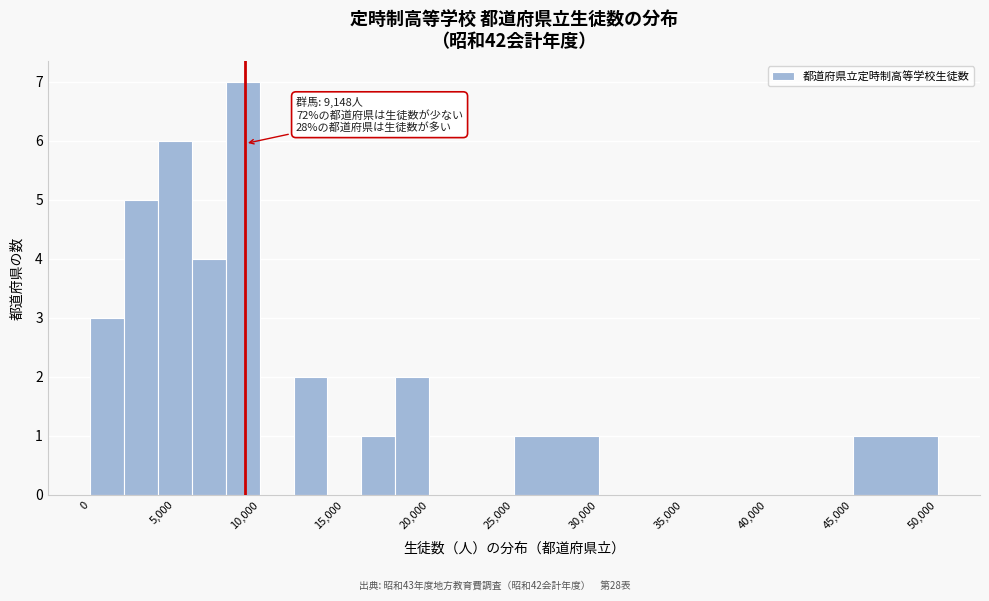

Which range on the x-axis has the tallest bar?

8000 to 10000